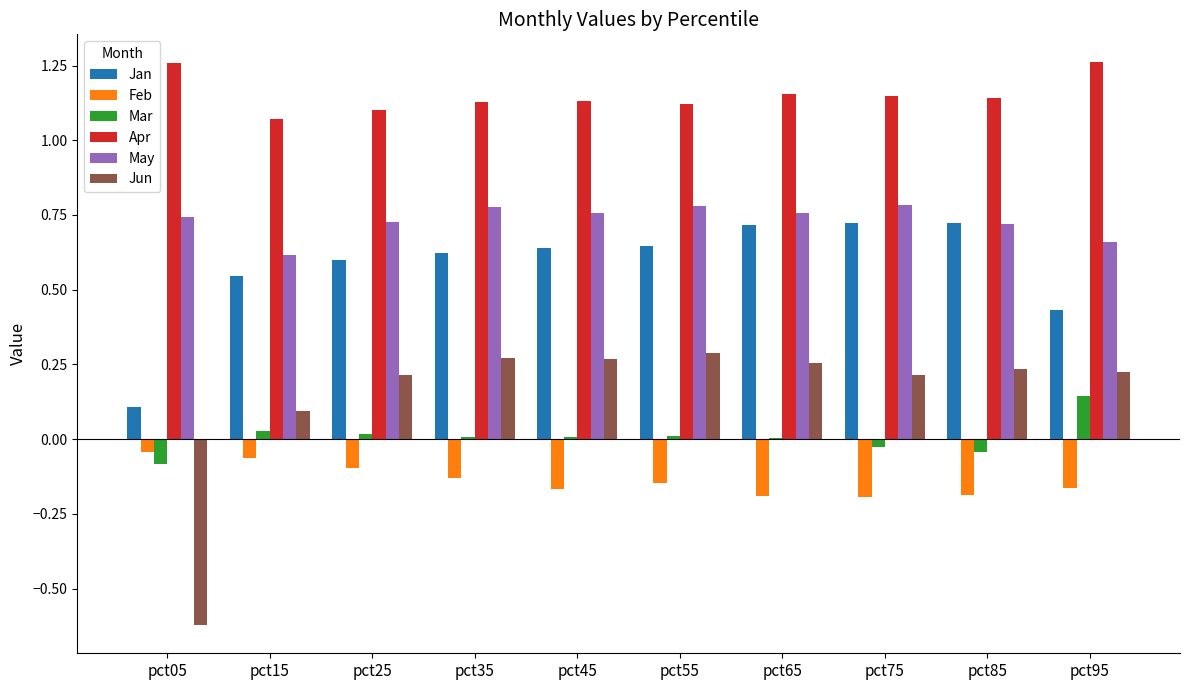

True or false: Feb has a value of -0.1 at pct55.

True